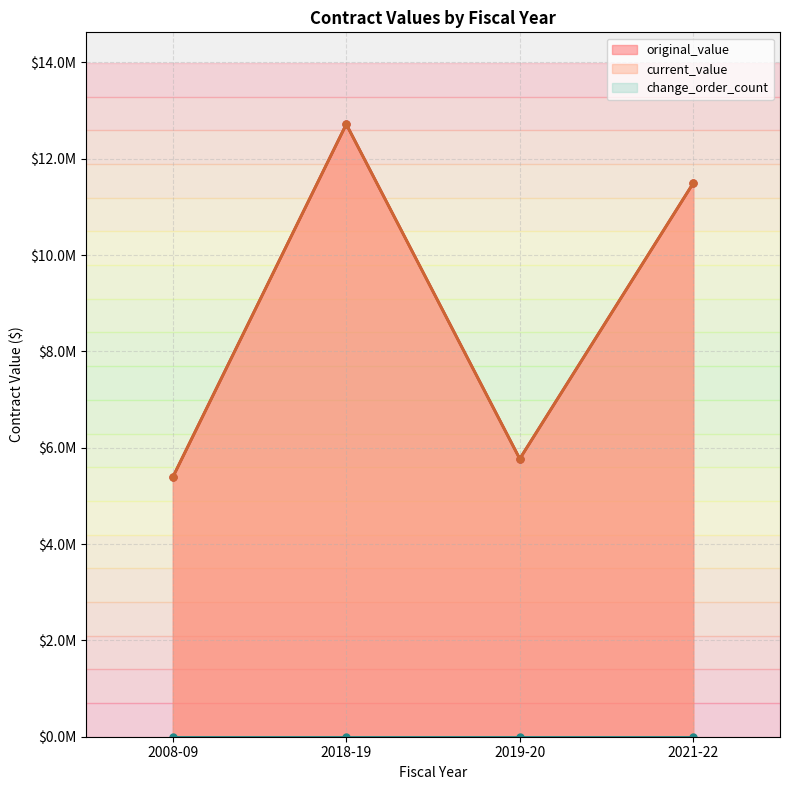

At which label does original_value reach its peak?

2018-19